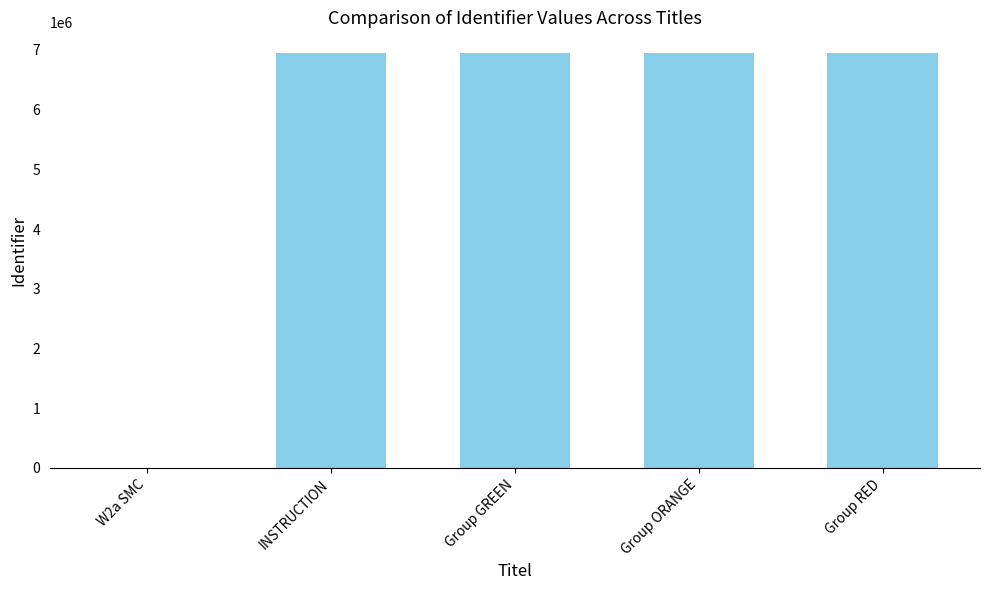

What is the average value?

5556246